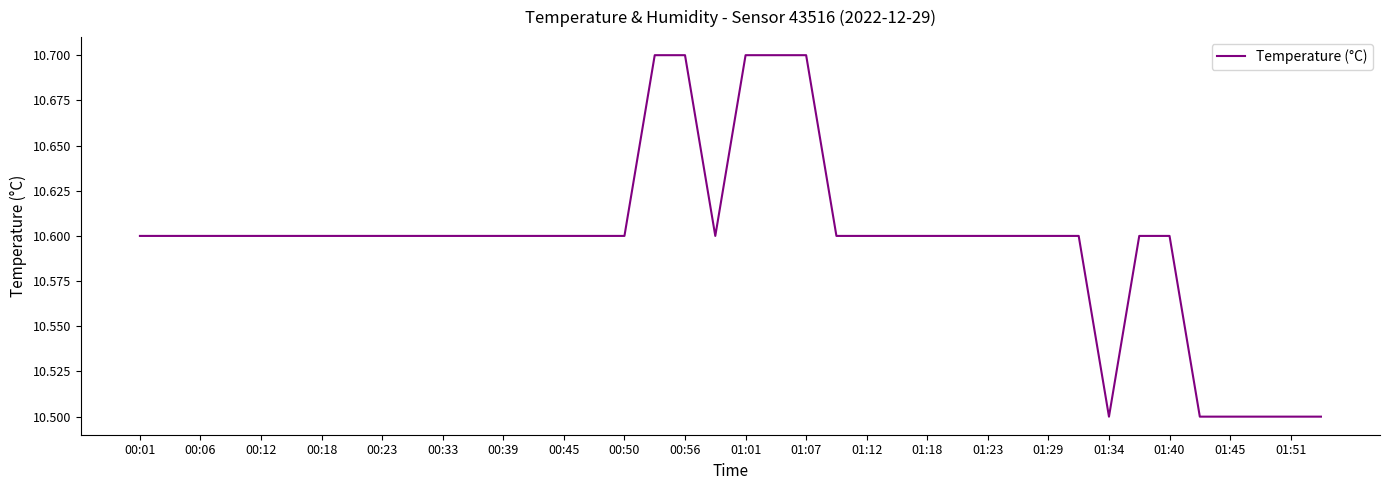

What is the minimum value shown in the chart?

10.5